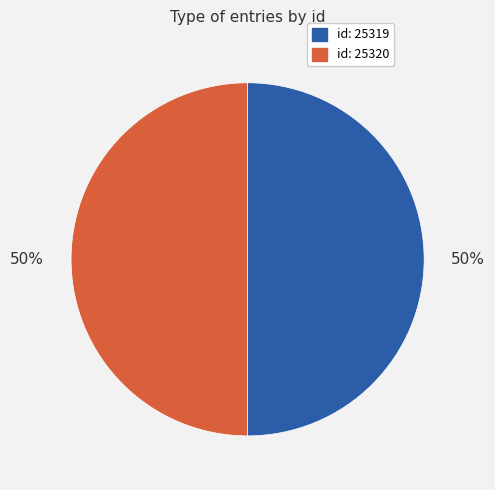

To the nearest percent, what is the average slice percentage?

50%